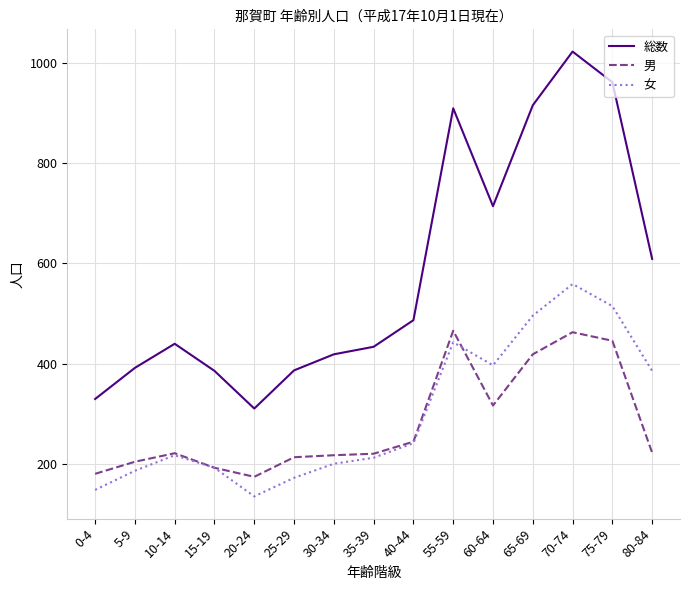

Where is 女 nearest to the value 347?

80-84